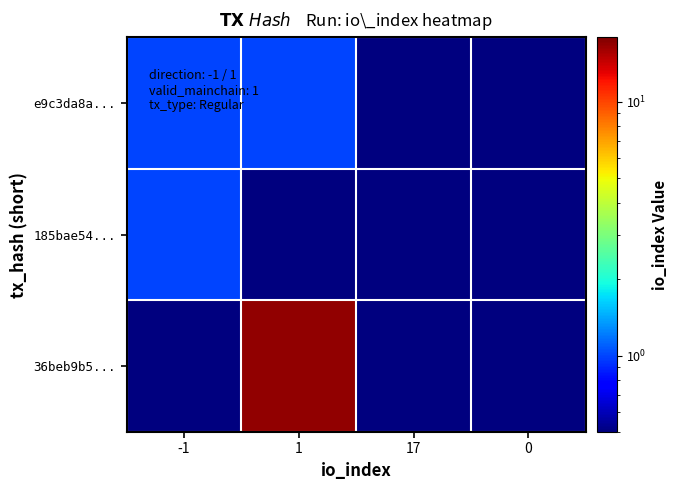

How many categories are shown in the chart?

4